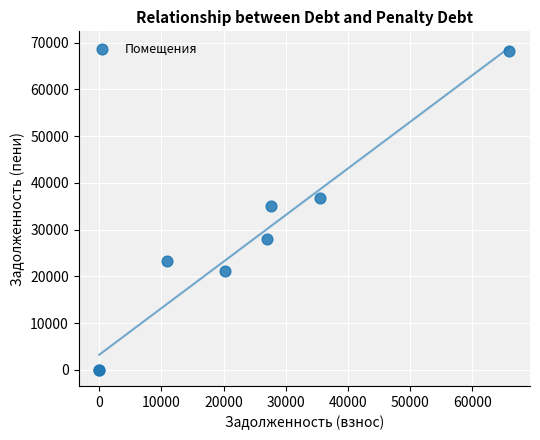

What Y value in the scatter plot is closest to 34122?

34971.0